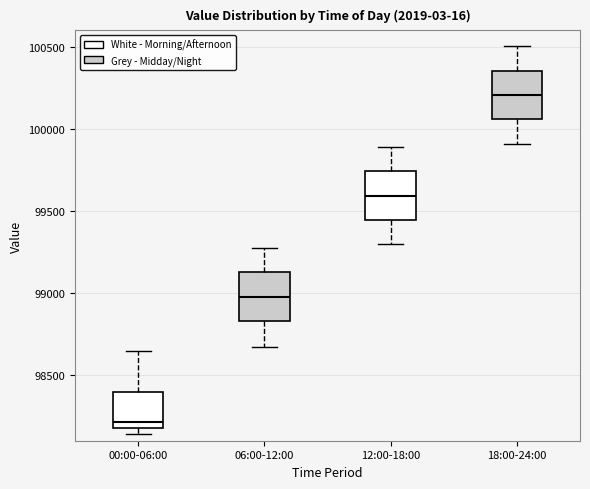

Reading left to right, read every box against the y-axis: the position of its median line, the range the box covers, and the ends of its whiskers. The values are not printed on the chart, so give them approximately, as read against the axis.

00:00-06:00: median 98200 (just above the box's lower edge), box 98200 to 98400, whiskers 98150 to 98650
06:00-12:00: median 99000, box 98850 to 99150, whiskers 98650 to 99250
12:00-18:00: median 99600, box 99450 to 99750, whiskers 99300 to 99900
18:00-24:00: median 100200, box 100050 to 100350, whiskers 99900 to 100500